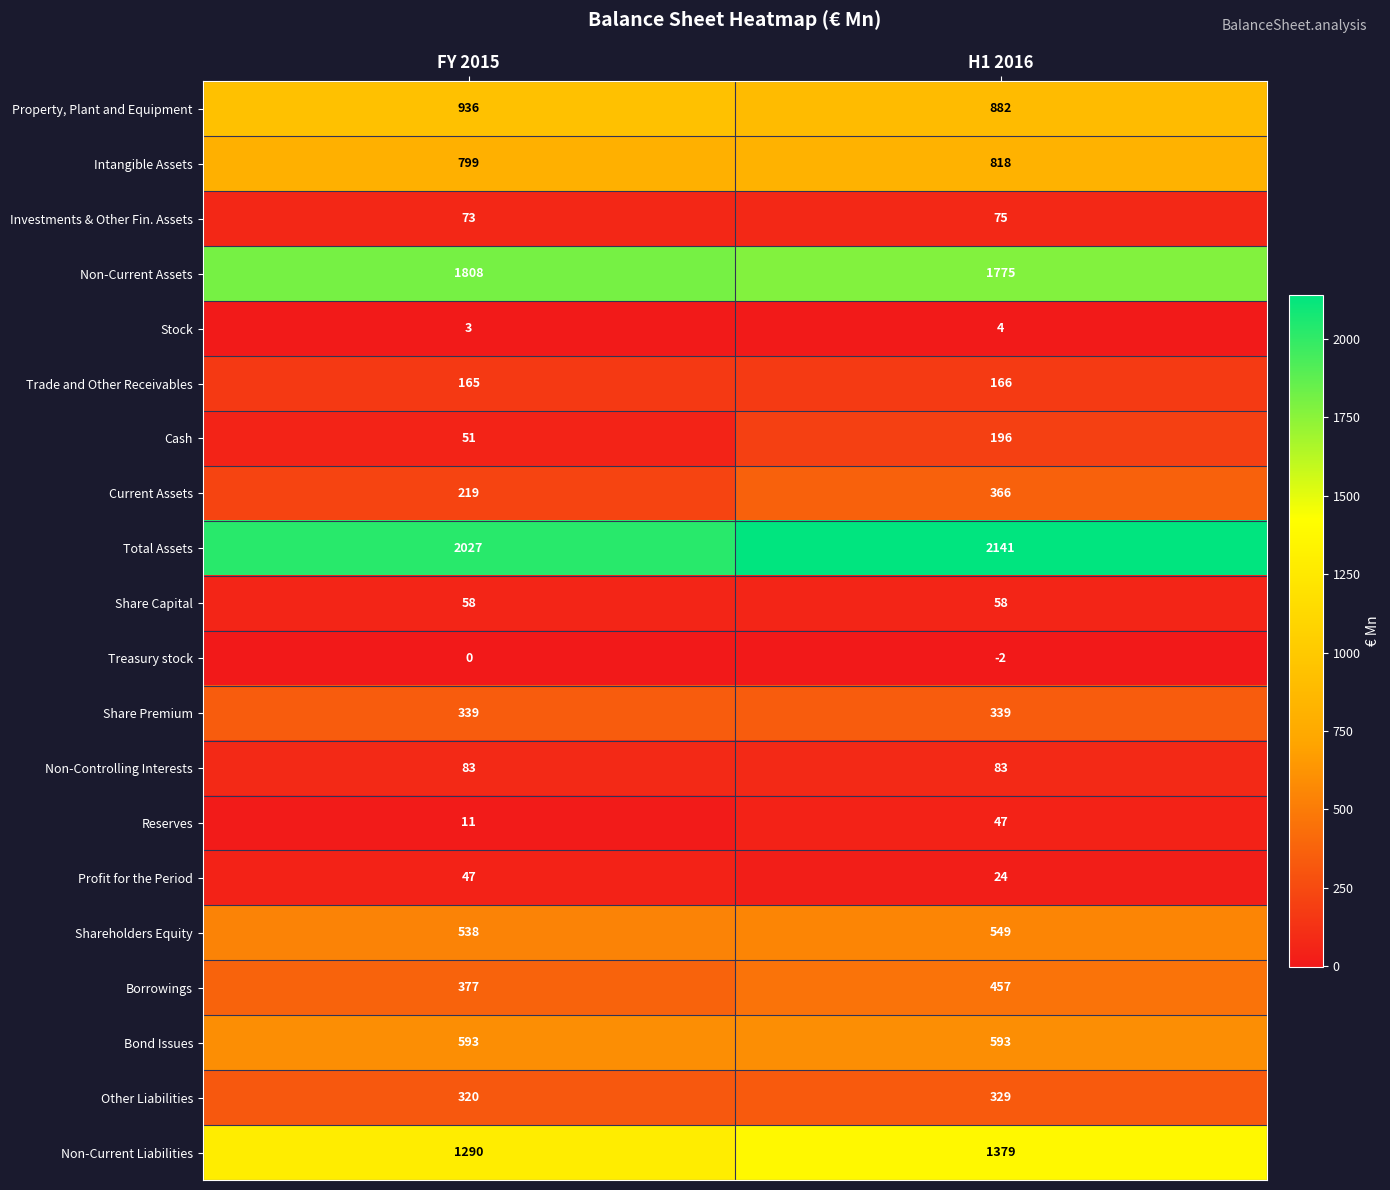

The Non-Current Liabilities series shows 1984 at FY 2015. True or false?

False